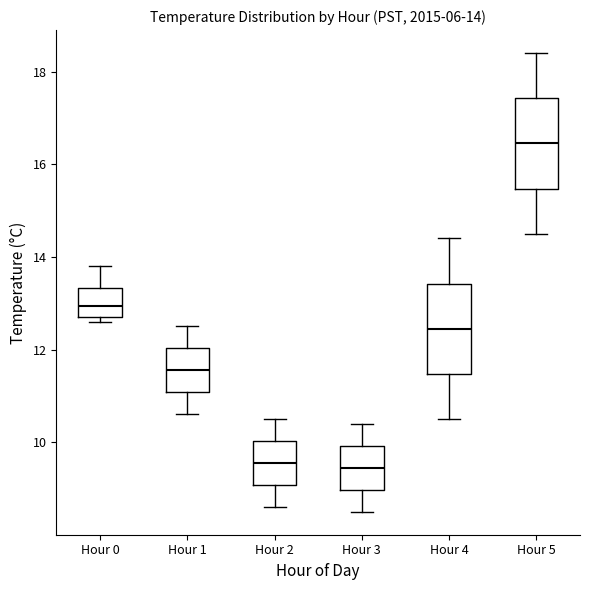

Which box's median line is the highest?

Hour 5